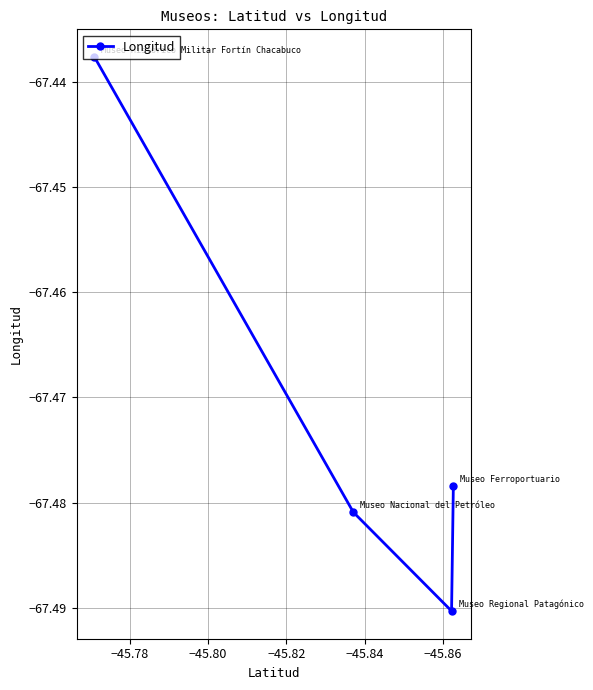

How many interior local valleys (lower than both neighbors) does the data have?

1